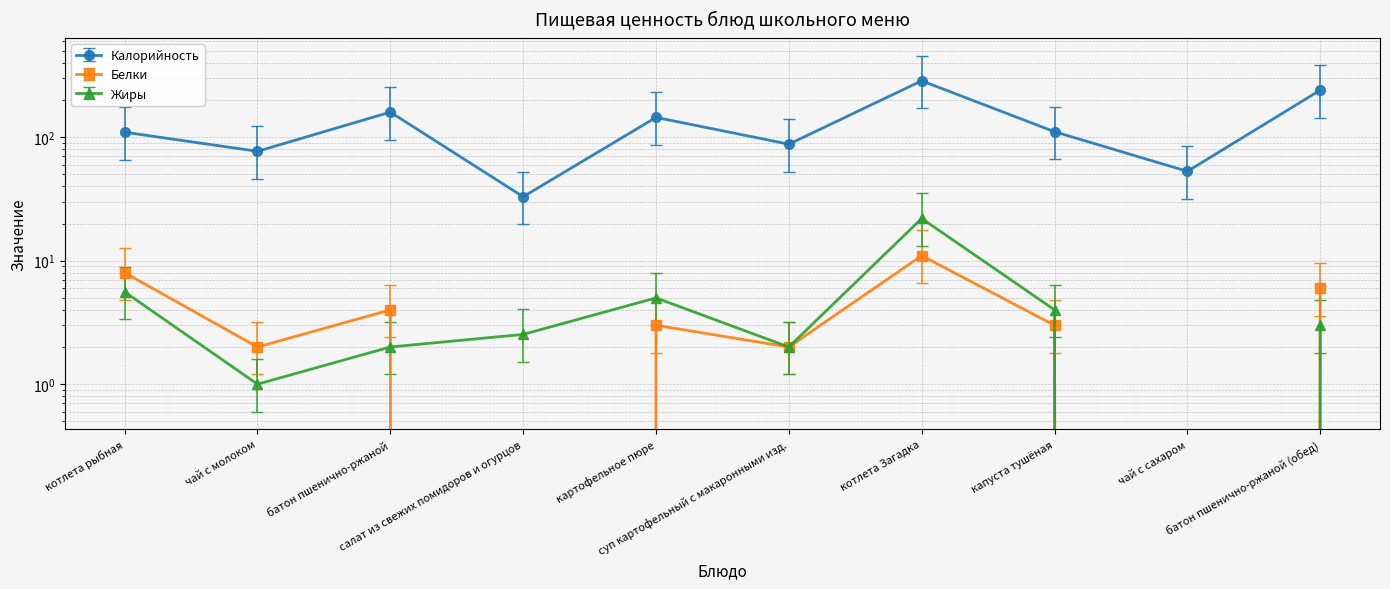

Where is the first local maximum for Жиры?

картофельное пюре